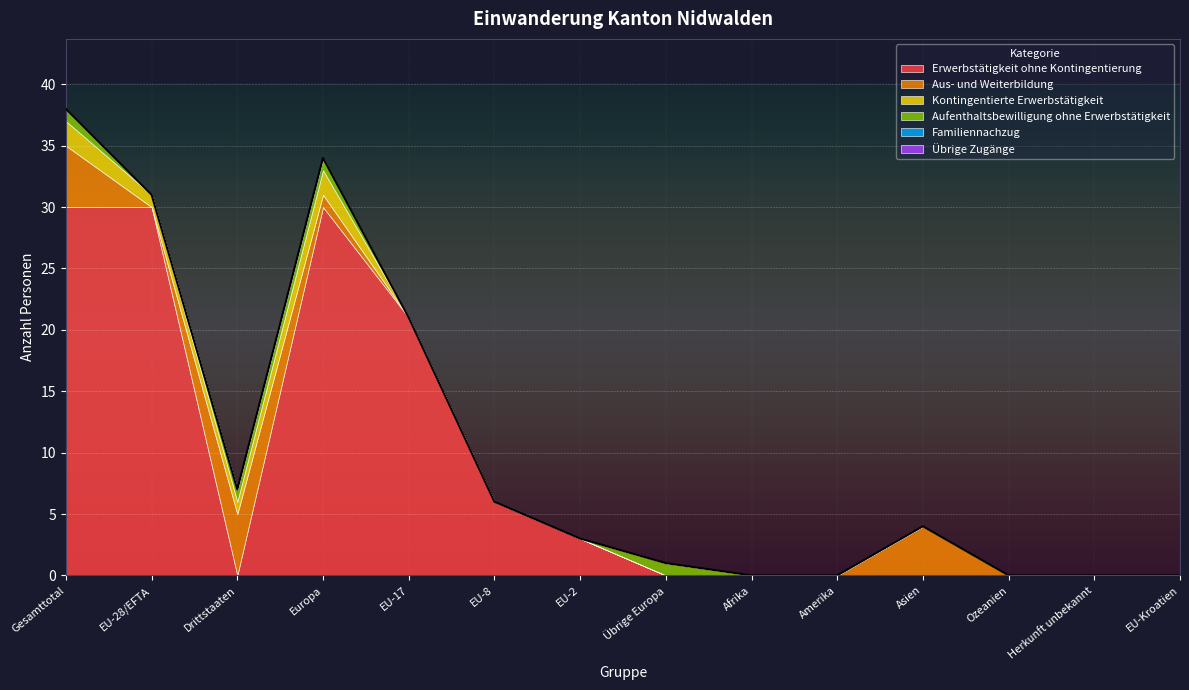

What is the difference between the second highest and minimum values in the Aufenthaltsbewilligung ohne Erwerbstätigkeit series?

1